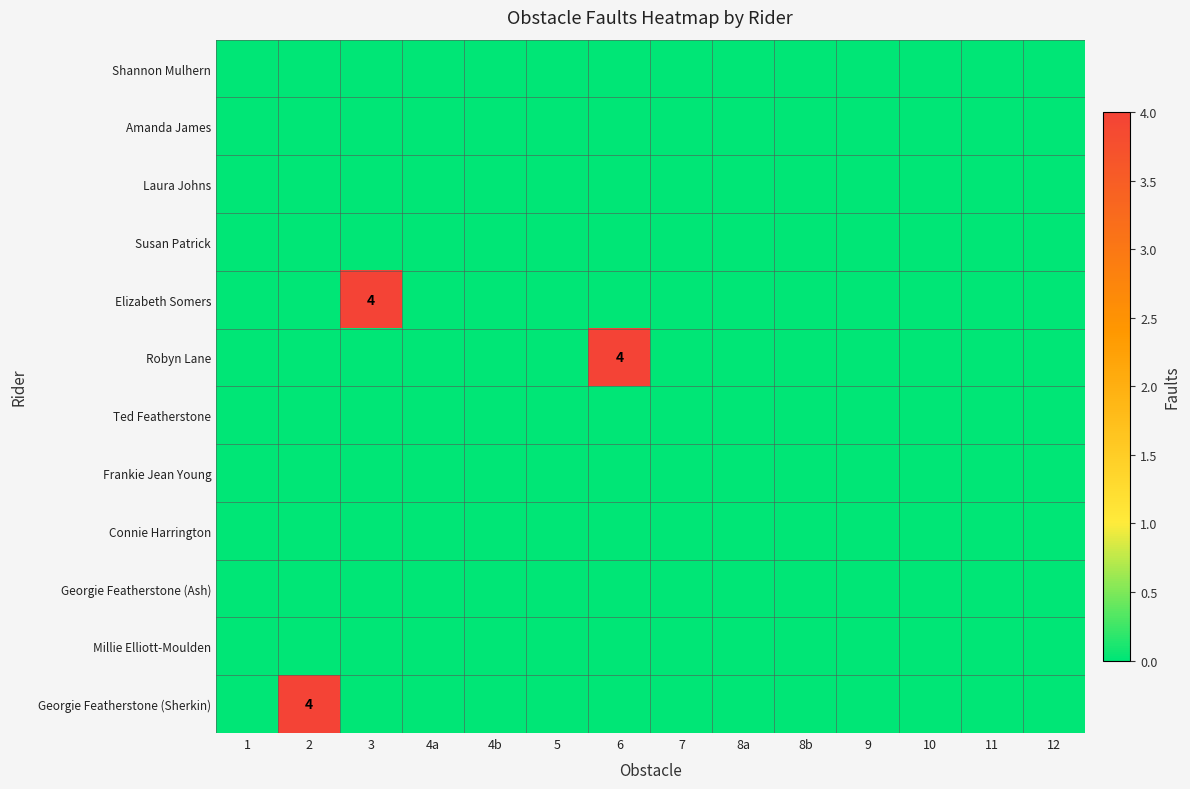

True or false: Robyn Lane has a value of 4 at 6.

True